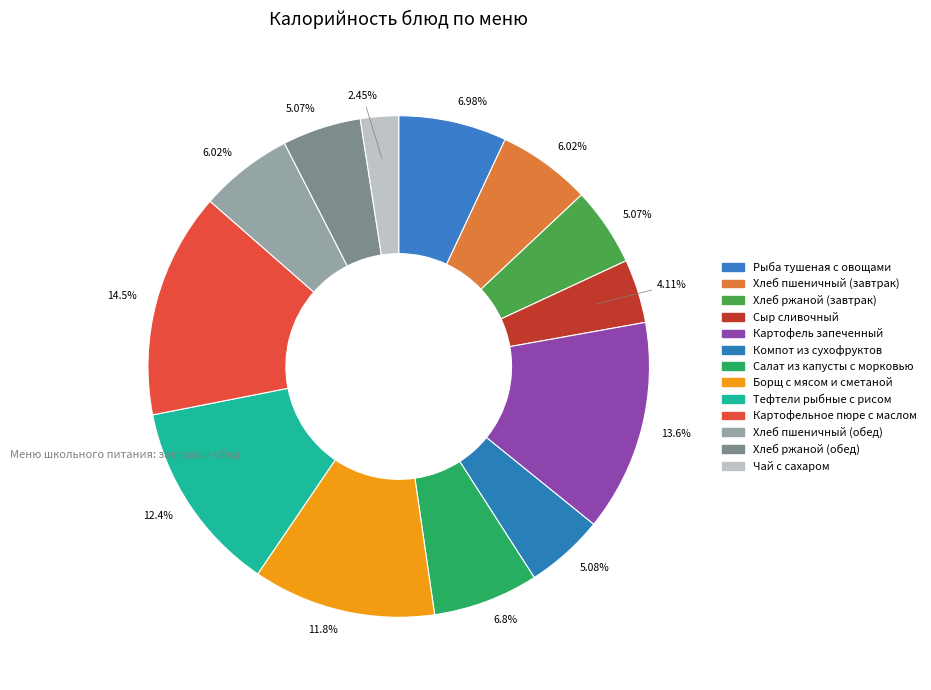

Count the number of slices in the pie.

13